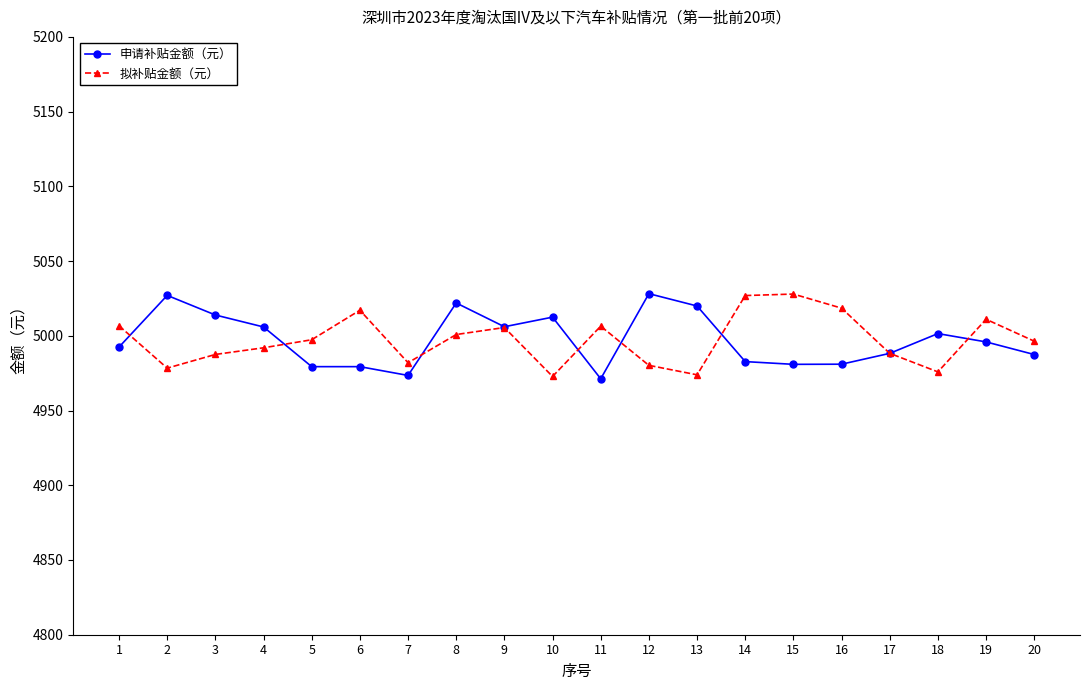

What is the difference between the maximum and second lowest values in the 拟补贴金额（元） series?

54.0